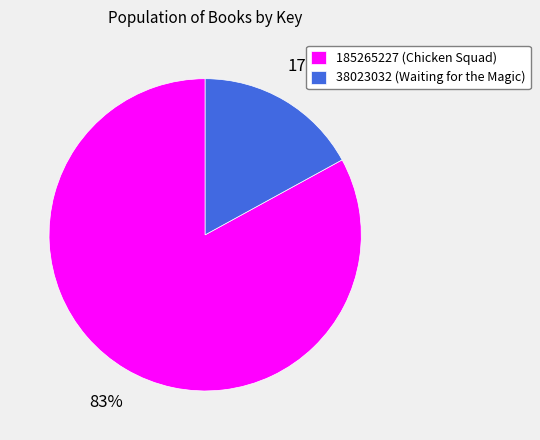

To the nearest percent, what percentage of the pie is 185265227?

83%